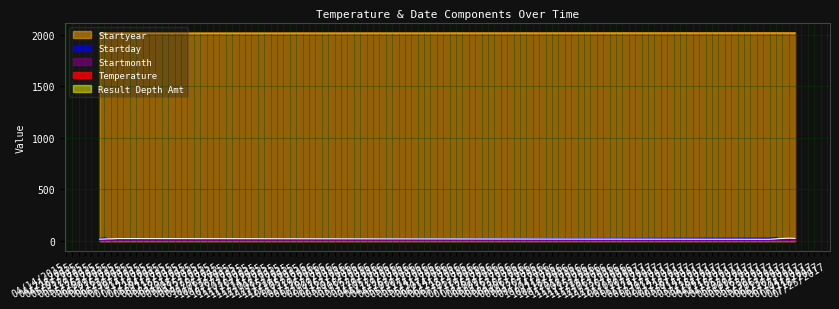

Which series has the largest range (max minus min)?

Startday